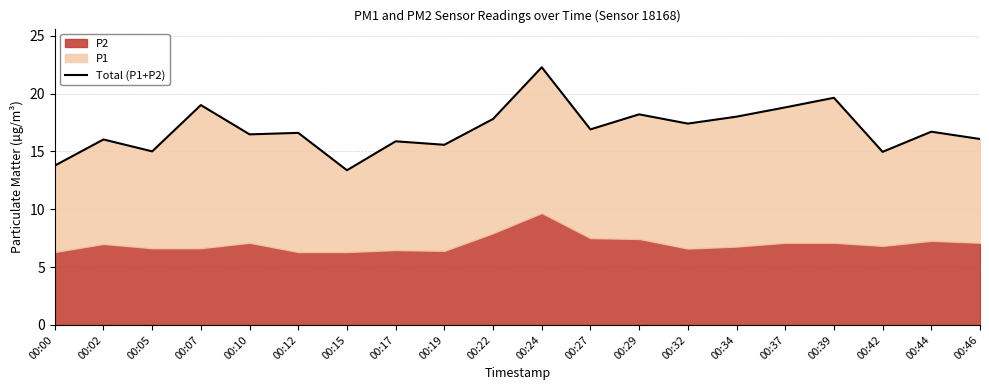

Rank the categories by value from lowest to highest.

00:15, 00:00, 00:42, 00:05, 00:19, 00:17, 00:02, 00:46, 00:10, 00:12, 00:44, 00:27, 00:32, 00:22, 00:34, 00:29, 00:37, 00:07, 00:39, 00:24